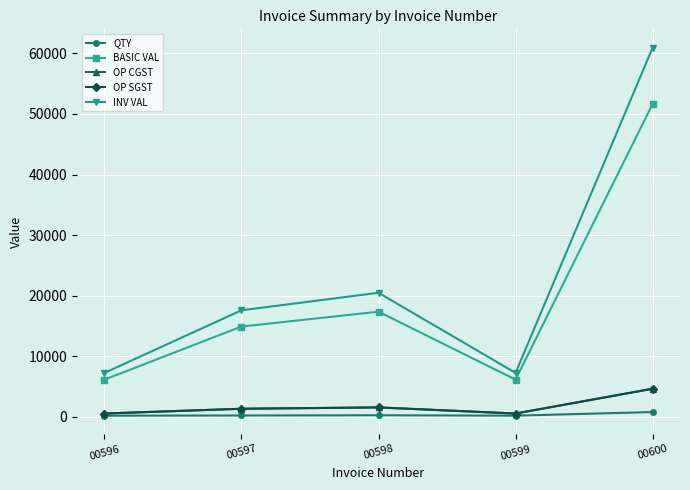

What is the smallest value displayed?

200.0